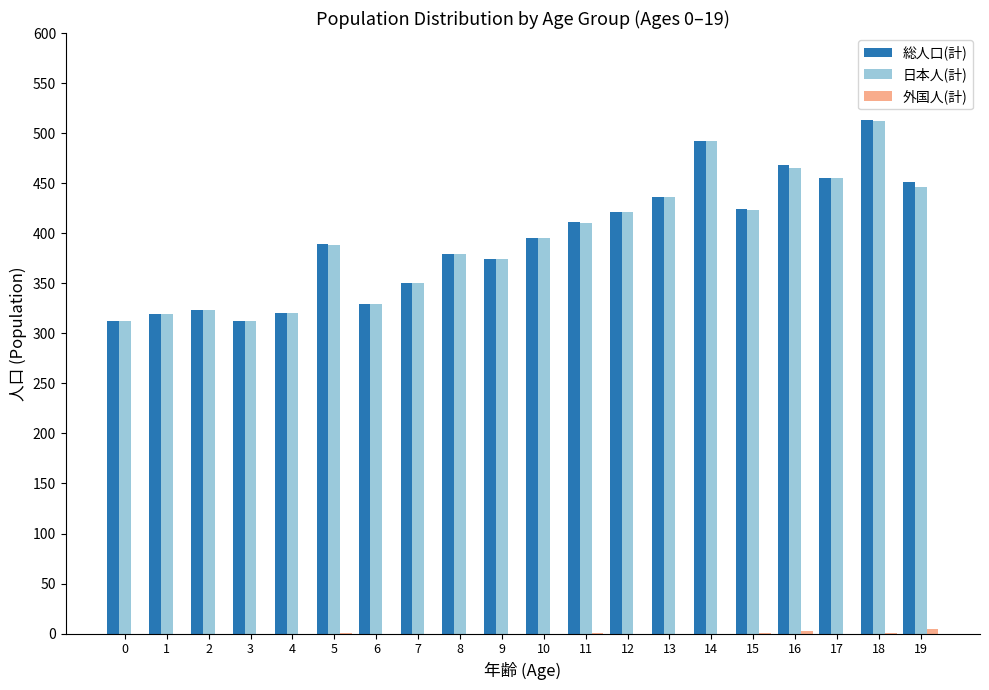

What is the greatest value displayed?

513